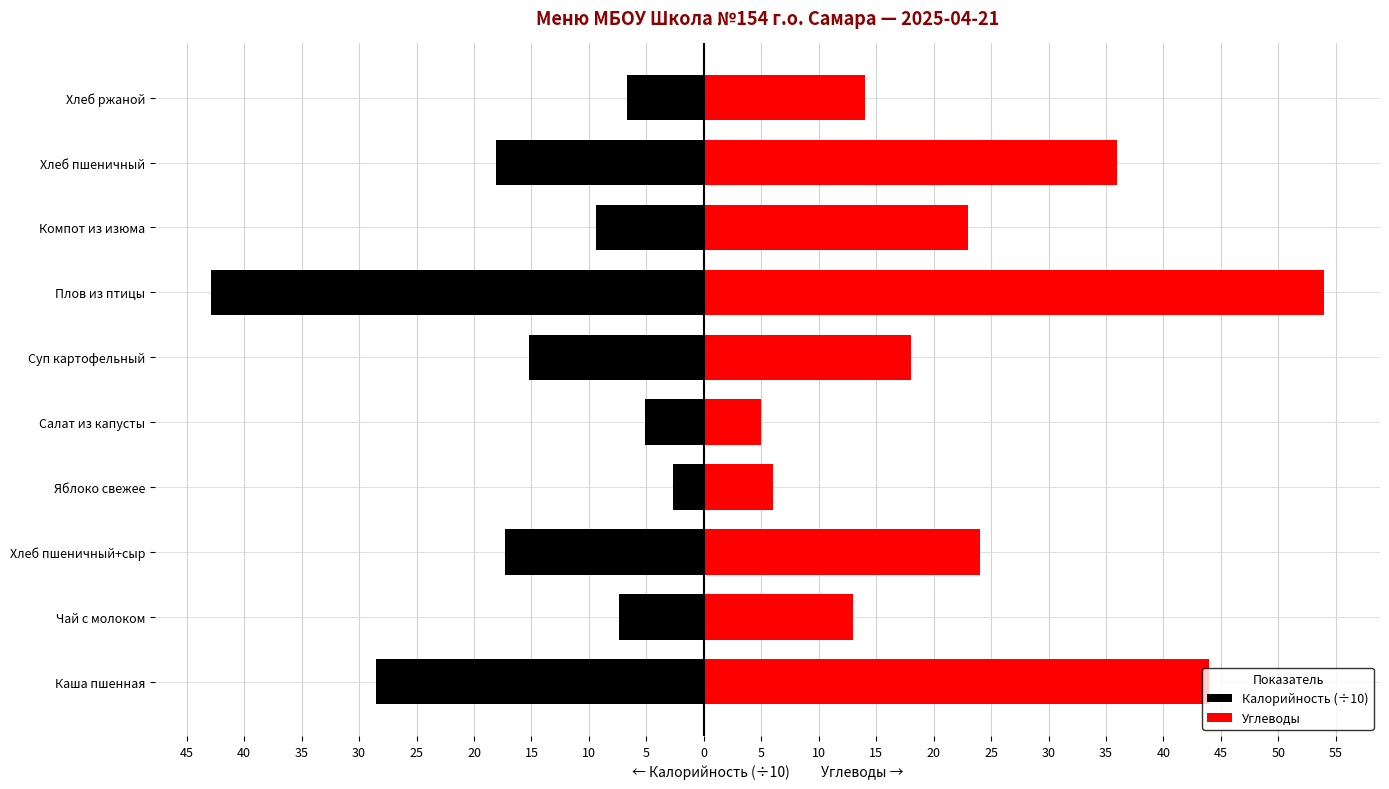

How many series are shown in this chart?

2